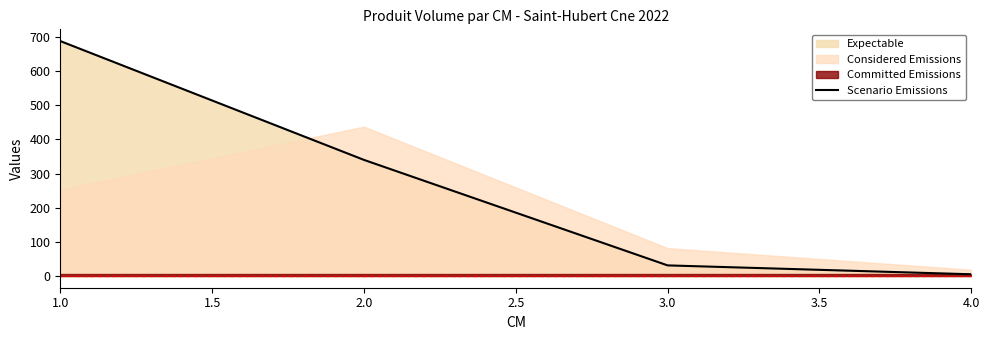

What is the highest value of the Scenario Emissions series?

688